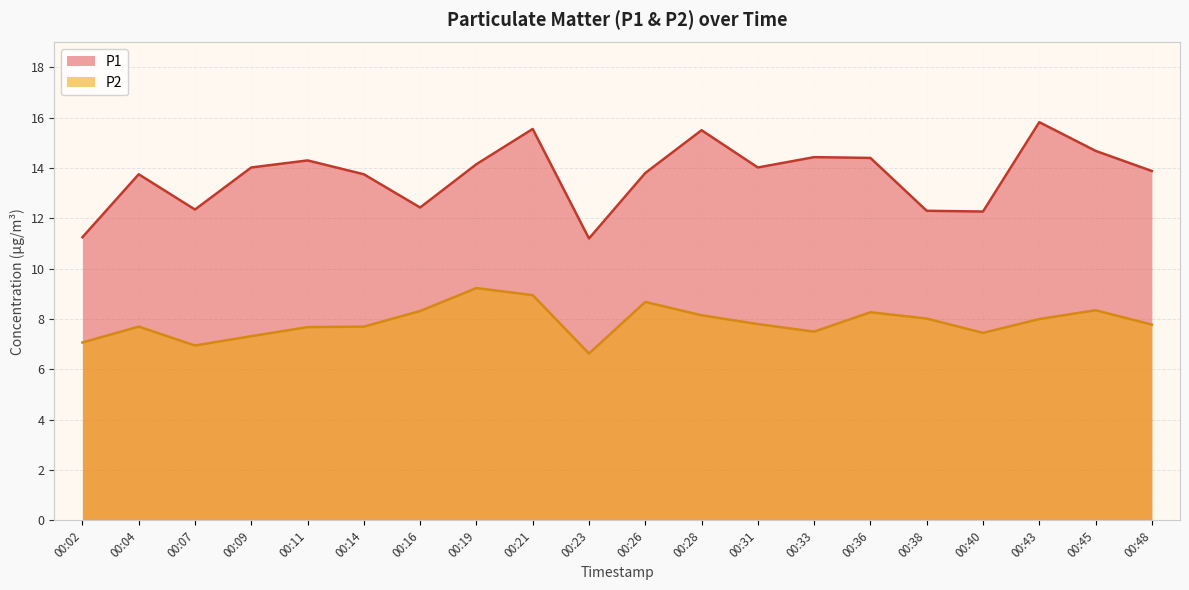

How many lines are shown in the chart?

2